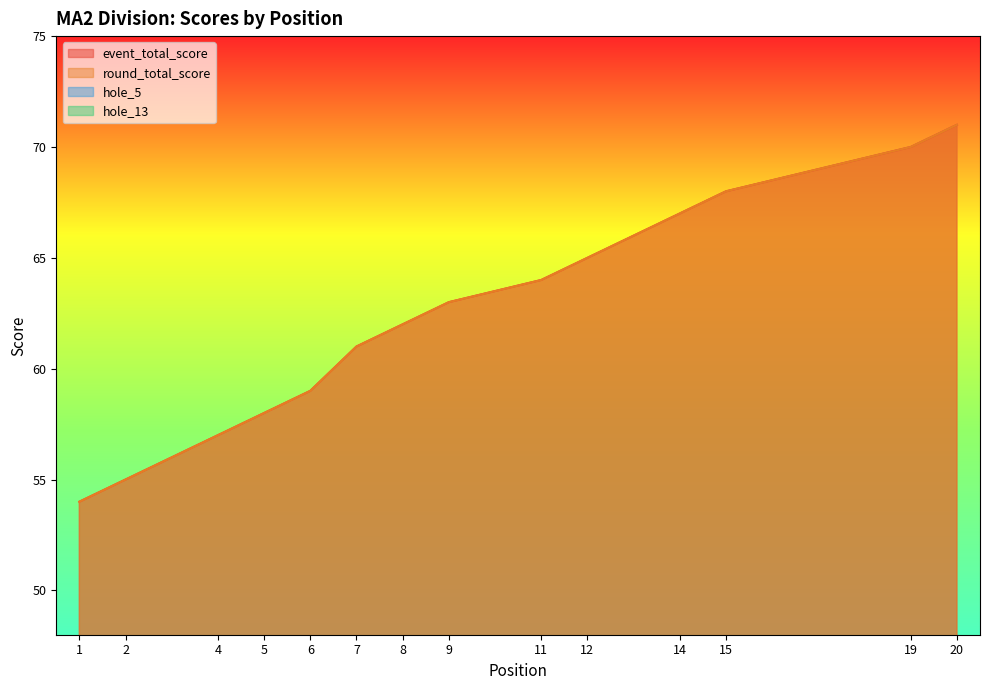

True or false: round_total_score and hole_5 intersect in this chart.

False